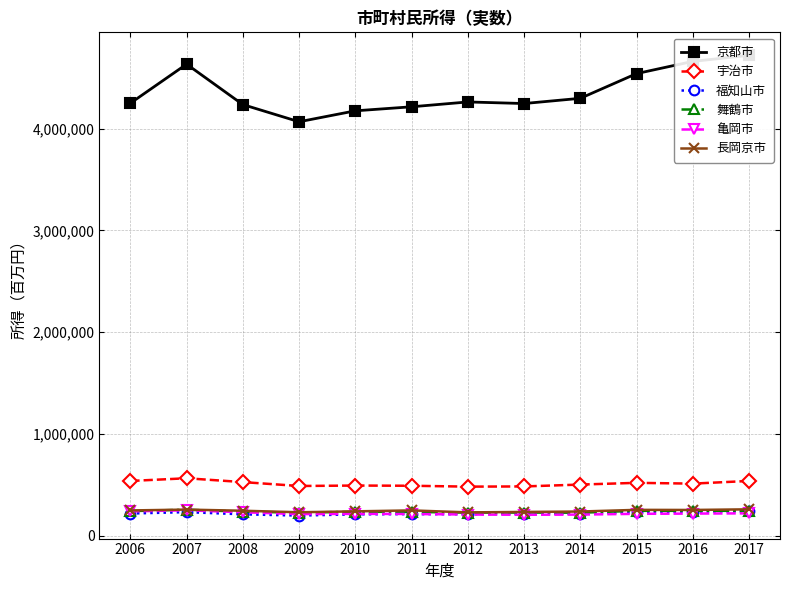

How many categories are shown in the chart?

12